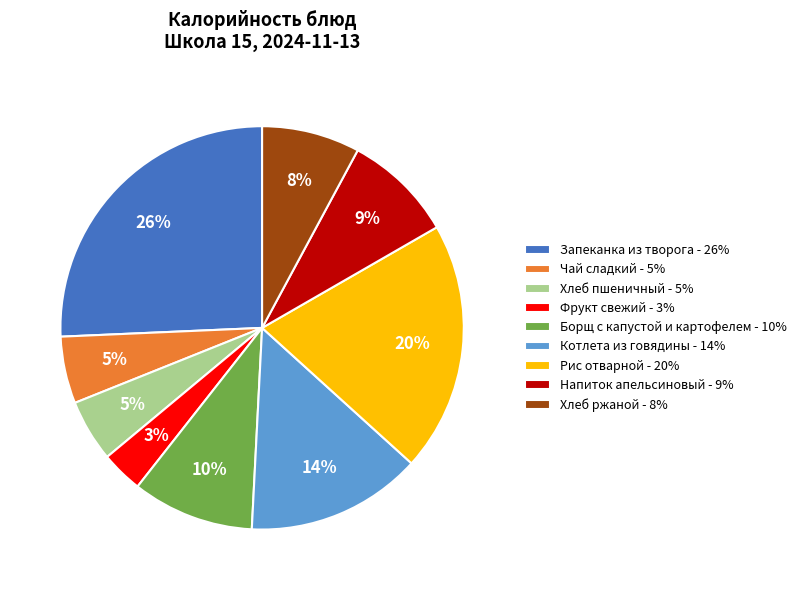

To the nearest percent, what is the combined percentage of Рис отварной - 20% and Чай сладкий - 5%?

25%